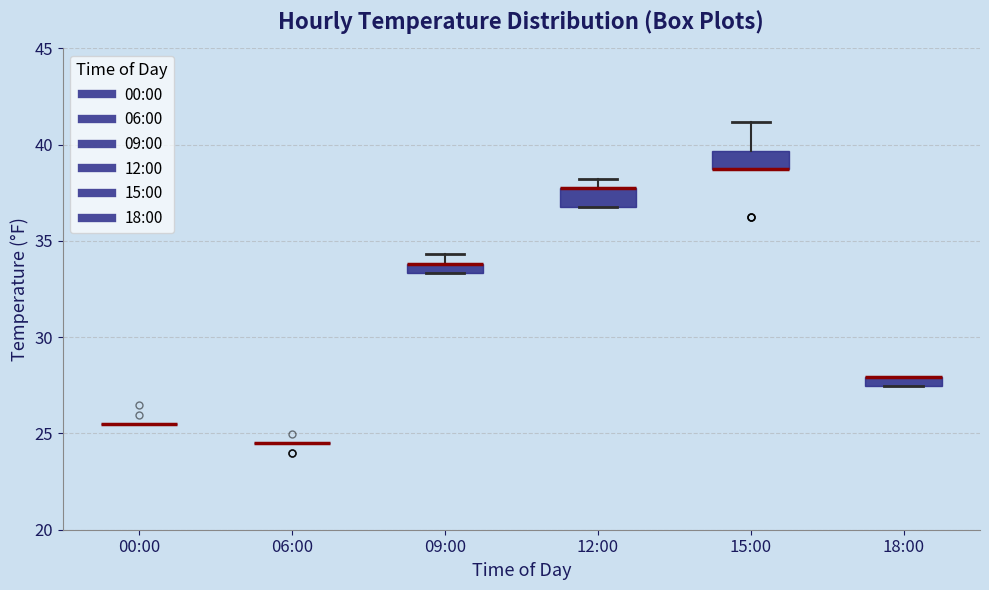

Where is the lower edge of the box for 18:00 on the y-axis? The values are not printed on the chart, so give them approximately, as read against the axis.

27.5